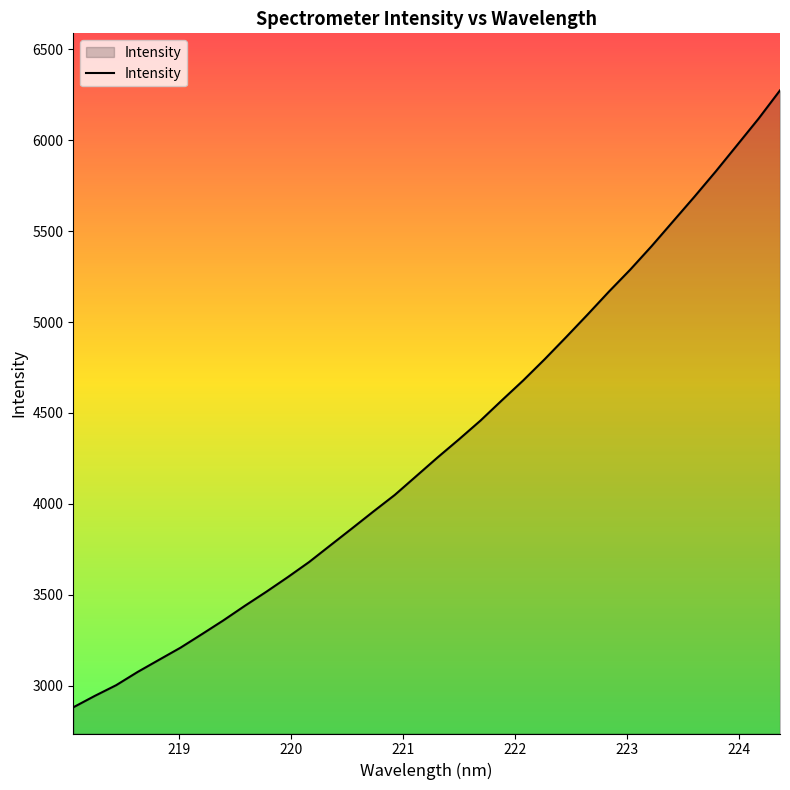

What is the difference between the maximum and minimum values?

3393.9